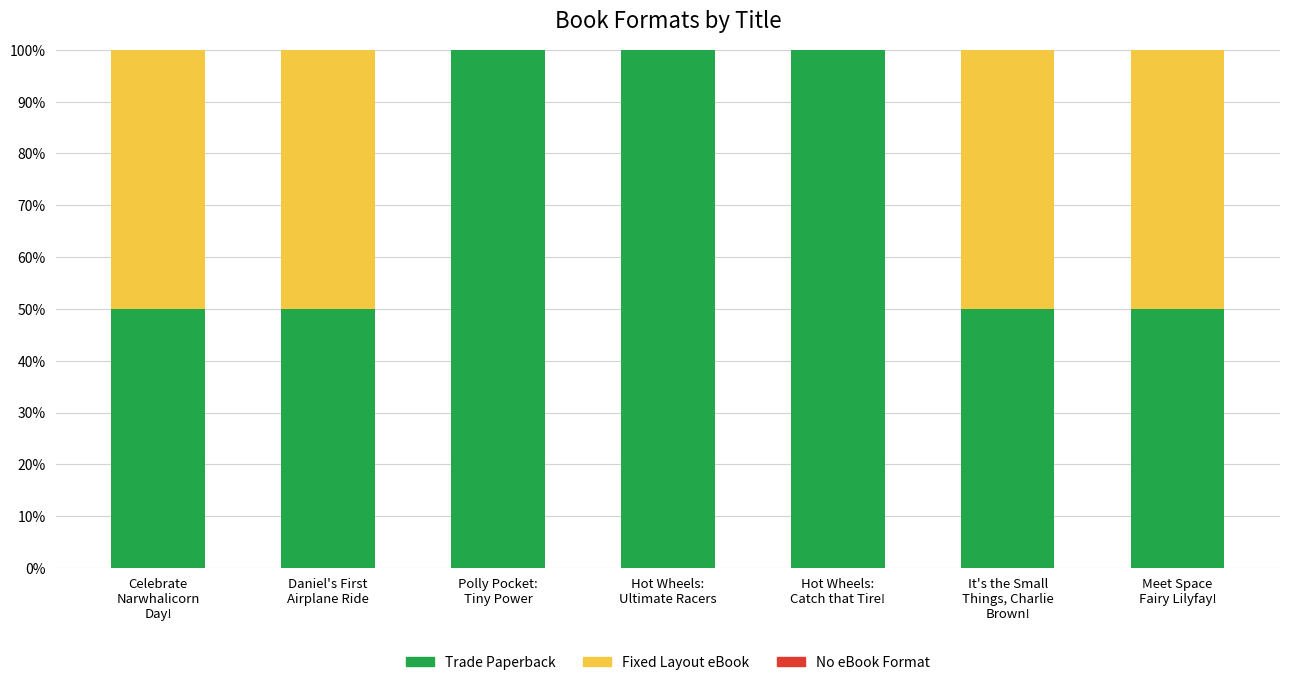

What is the maximum value for Trade Paperback?

100